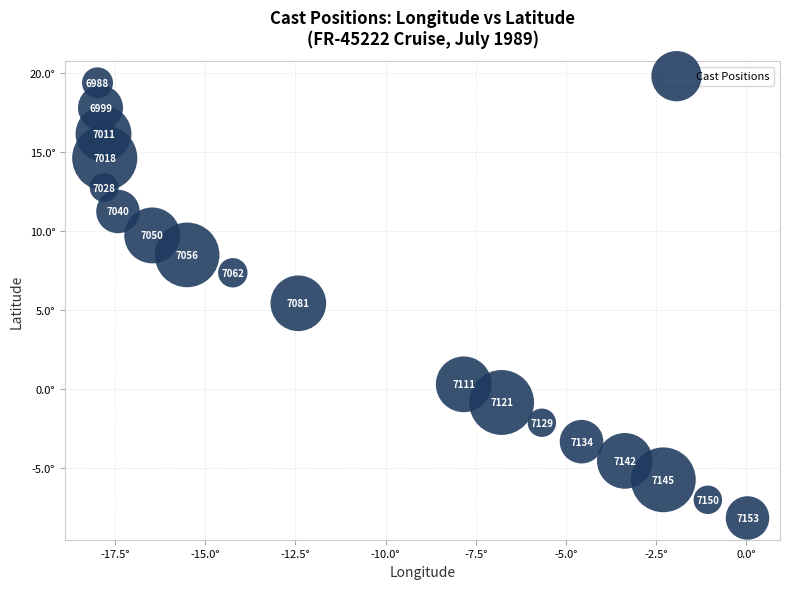

What is the range of X values (max minus min)?

18.0